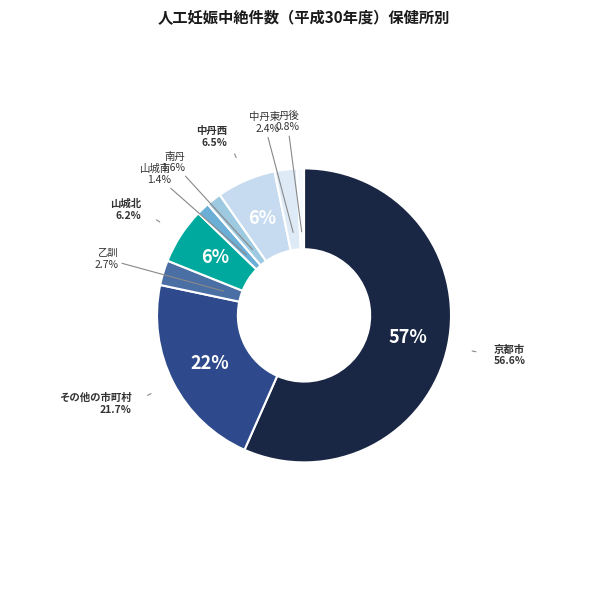

To the nearest percent, what is the difference between the 山城南 and 中丹東 slice percentages?

1%